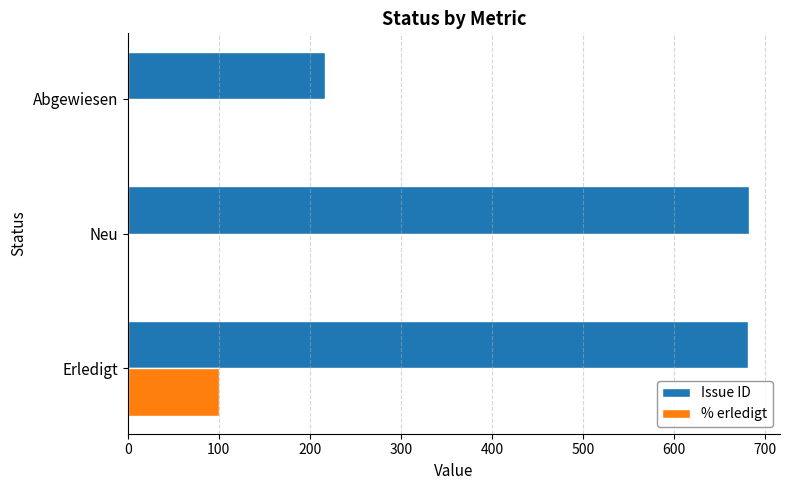

True or false: Issue ID has a value of 1129 at Erledigt.

False